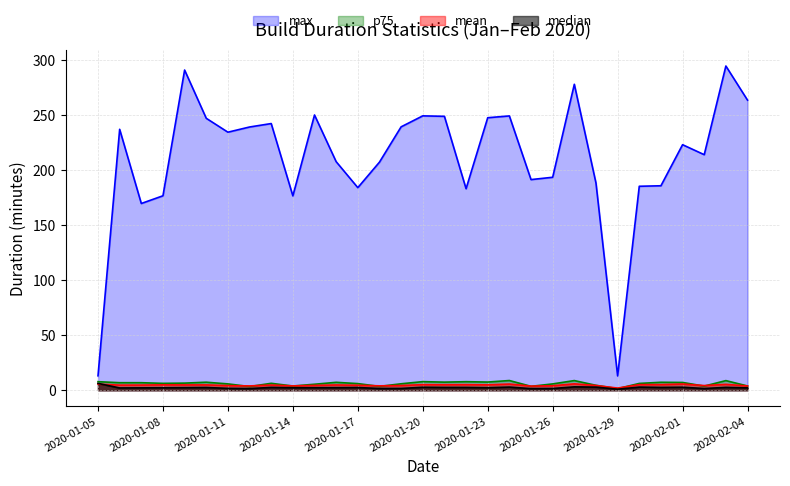

Reading left to right, transcribe all the data shown in this chart.

mean: 2020-01-05=5.6	2020-01-06=4.6	2020-01-07=4.7	2020-01-08=4.9	2020-01-09=4.8	2020-01-10=4.8	2020-01-11=4.2	2020-01-12=3.9	2020-01-13=4.7	2020-01-14=3.9	2020-01-15=4.4	2020-01-16=4.8	2020-01-17=4.5	2020-01-18=4.0	2020-01-19=4.3	2020-01-20=5.1	2020-01-21=5.0	2020-01-22=5.1	2020-01-23=4.9	2020-01-24=5.6	2020-01-25=3.7	2020-01-26=4.0	2020-01-27=5.8	2020-01-28=4.3	2020-01-29=1.9	2020-01-30=5.1	2020-01-31=5.1	2020-02-01=5.6	2020-02-02=4.2	2020-02-03=5.3	2020-02-04=3.9
median: 2020-01-05=6.2	2020-01-06=2.1	2020-01-07=2.1	2020-01-08=2.2	2020-01-09=2.3	2020-01-10=2.5	2020-01-11=1.7	2020-01-12=1.5	2020-01-13=2.6	2020-01-14=2.2	2020-01-15=2.3	2020-01-16=2.3	2020-01-17=2.4	2020-01-18=1.6	2020-01-19=1.6	2020-01-20=2.7	2020-01-21=2.5	2020-01-22=2.5	2020-01-23=2.3	2020-01-24=2.8	2020-01-25=1.5	2020-01-26=1.6	2020-01-27=3.0	2020-01-28=2.8	2020-01-29=0.9	2020-01-30=2.8	2020-01-31=2.6	2020-02-01=2.7	2020-02-02=1.6	2020-02-03=2.6	2020-02-04=2.1
p75: 2020-01-05=7.7	2020-01-06=6.8	2020-01-07=6.8	2020-01-08=6.2	2020-01-09=6.4	2020-01-10=7.3	2020-01-11=5.7	2020-01-12=3.4	2020-01-13=6.3	2020-01-14=3.8	2020-01-15=5.4	2020-01-16=7.2	2020-01-17=6.0	2020-01-18=3.5	2020-01-19=5.8	2020-01-20=7.8	2020-01-21=7.3	2020-01-22=7.7	2020-01-23=7.4	2020-01-24=8.8	2020-01-25=3.5	2020-01-26=5.7	2020-01-27=8.8	2020-01-28=4.5	2020-01-29=1.5	2020-01-30=6.2	2020-01-31=7.2	2020-02-01=7.0	2020-02-02=3.7	2020-02-03=8.7	2020-02-04=3.9
max: 2020-01-05=13.1	2020-01-06=236.8	2020-01-07=169.5	2020-01-08=176.5	2020-01-09=290.6	2020-01-10=246.8	2020-01-11=234.2	2020-01-12=238.9	2020-01-13=242.0	2020-01-14=176.4	2020-01-15=249.8	2020-01-16=207.4	2020-01-17=183.9	2020-01-18=207.0	2020-01-19=239.1	2020-01-20=249.0	2020-01-21=248.6	2020-01-22=182.9	2020-01-23=247.3	2020-01-24=249.0	2020-01-25=191.2	2020-01-26=193.3	2020-01-27=277.7	2020-01-28=188.1	2020-01-29=13.0	2020-01-30=185.1	2020-01-31=185.6	2020-02-01=222.9	2020-02-02=213.8	2020-02-03=294.3	2020-02-04=263.3